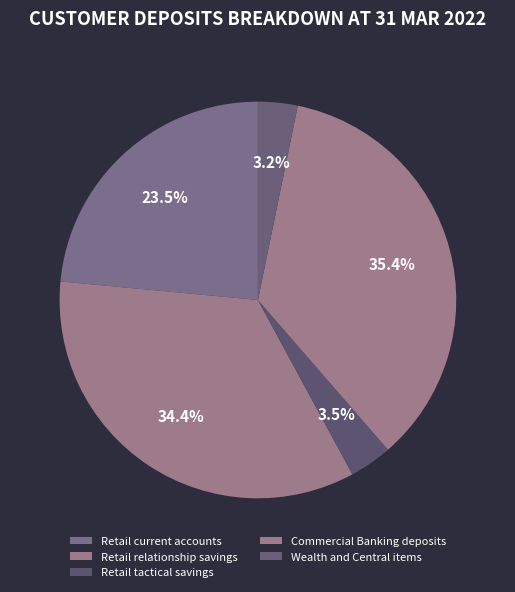

Approximately how many times larger is the value at Retail current accounts compared to Wealth and Central items?

7.3